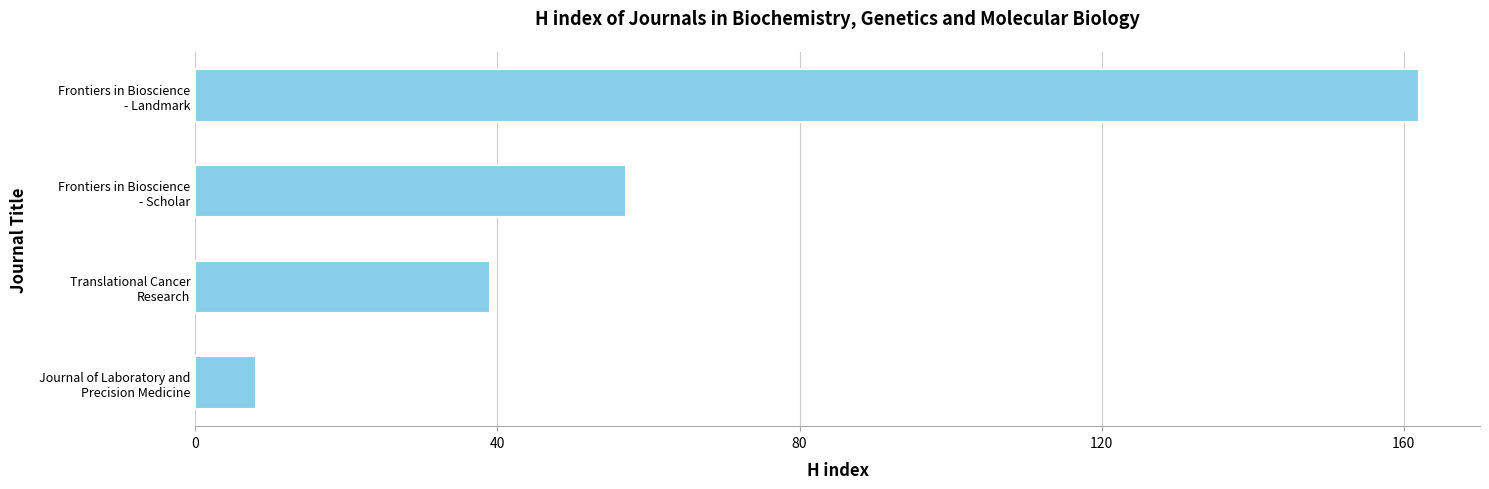

What is the difference between the maximum and second lowest values?

123